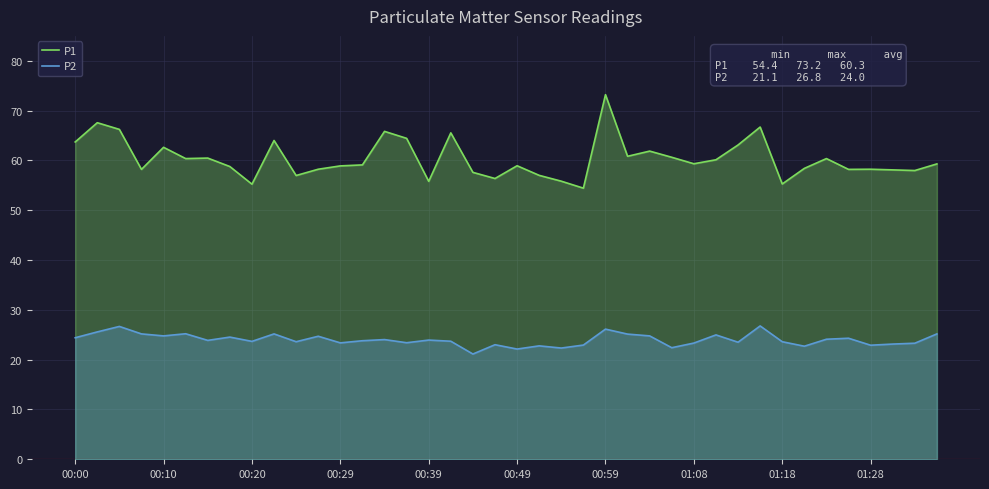

How many lines are shown in the chart?

2